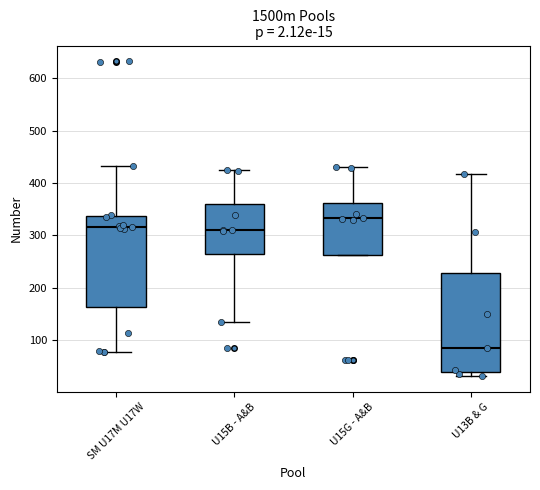

Which box is the tallest, from its lower edge to its upper edge?

U13B & G